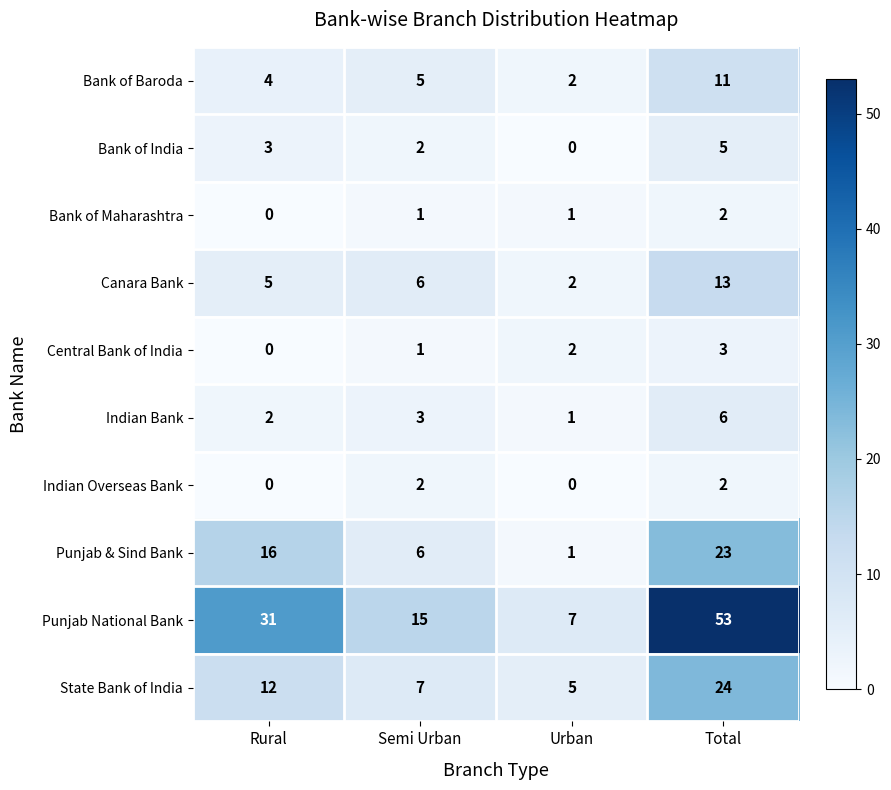

What is the approximate value of Bank of Baroda at Rural?

4